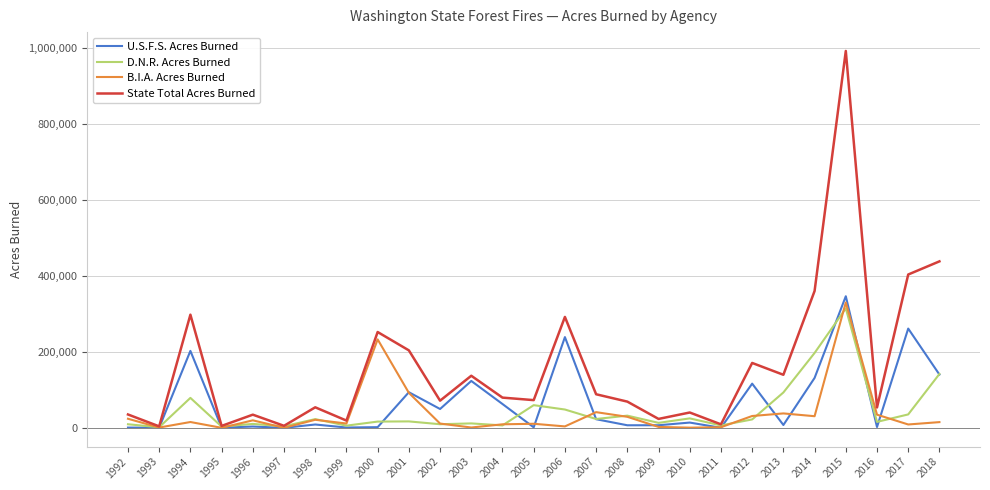

What is the maximum value shown in the chart?

992783